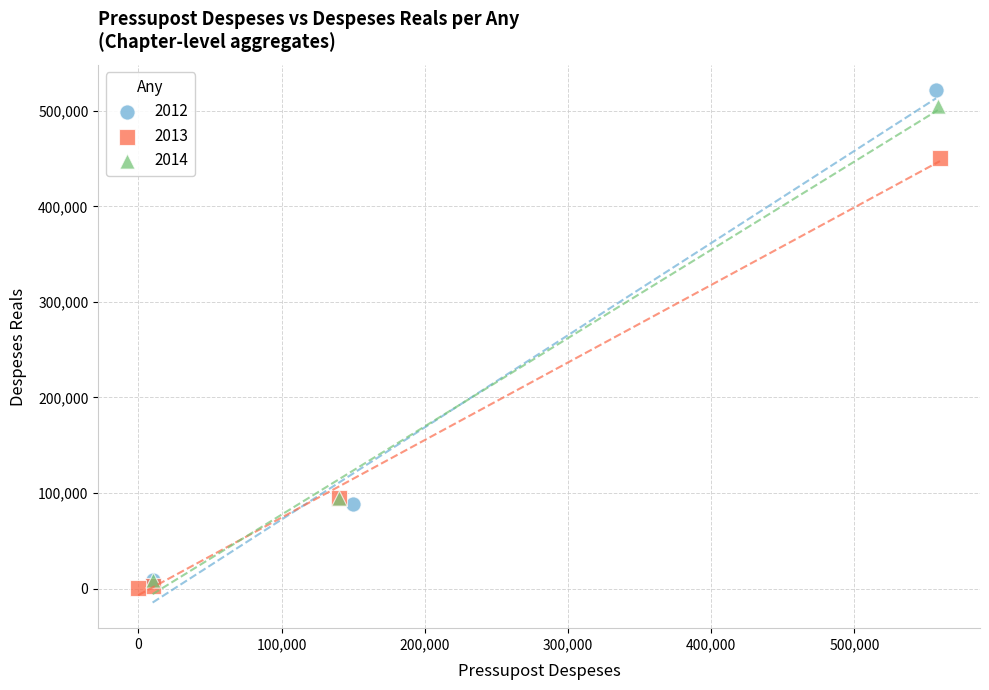

Which series has the widest spread of Y values?

2012